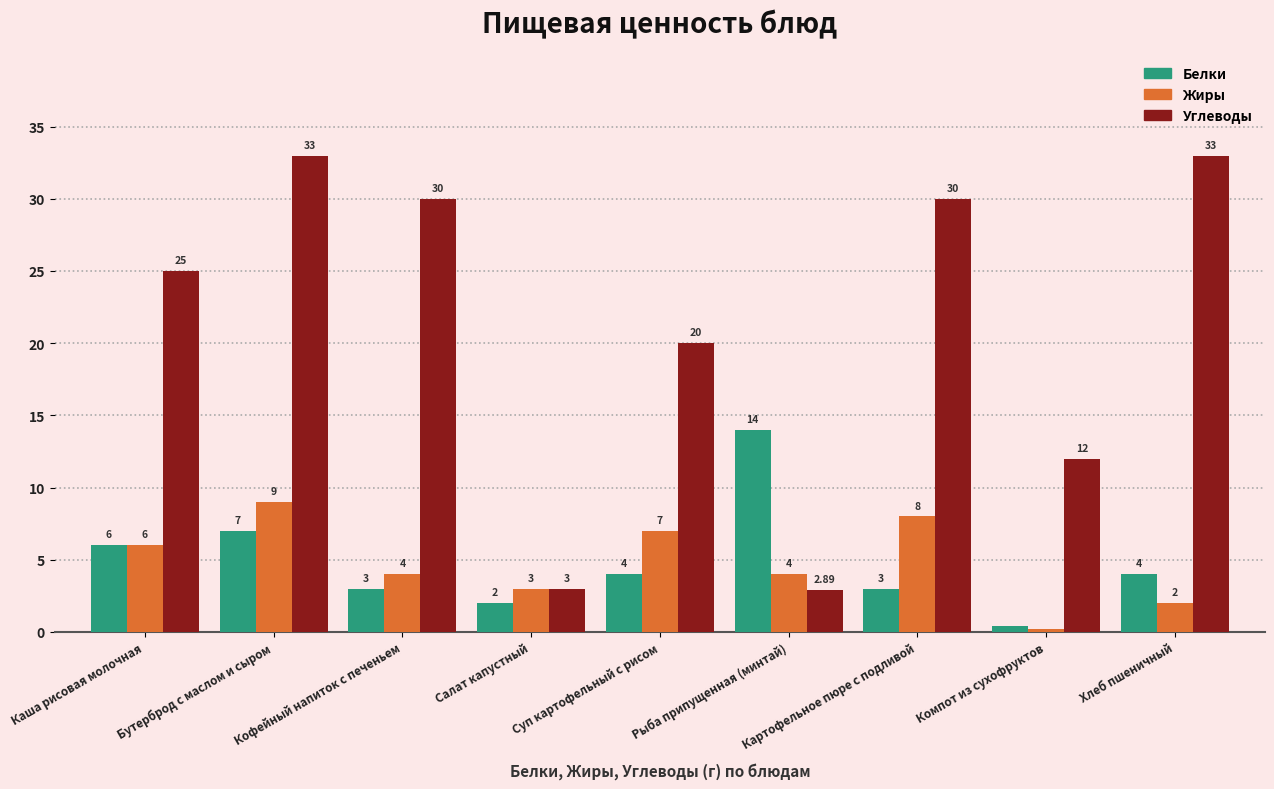

The Белки series shows 4.0 at Суп картофельный с рисом. True or false?

True